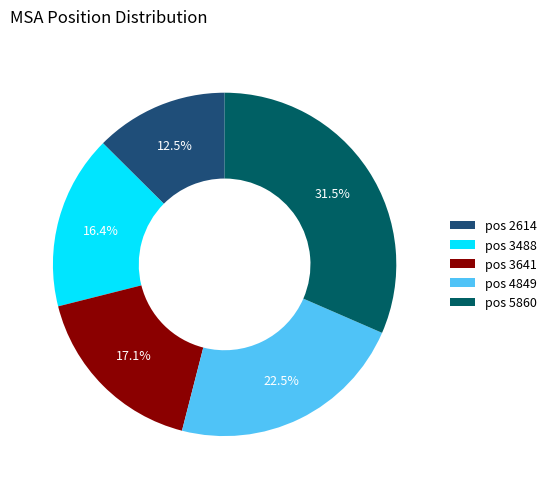

What portion of the pie excludes pos 3488?

83.6%